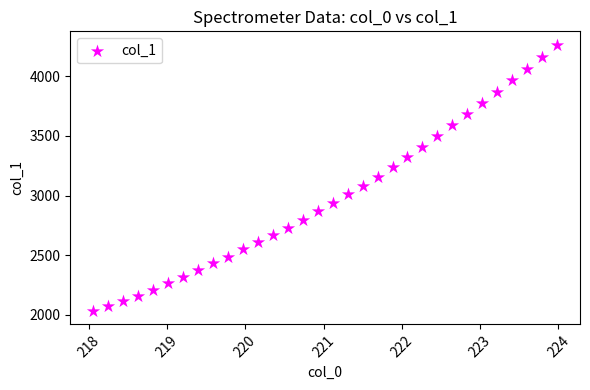

What is the range of Y values (max minus min)?

2231.4